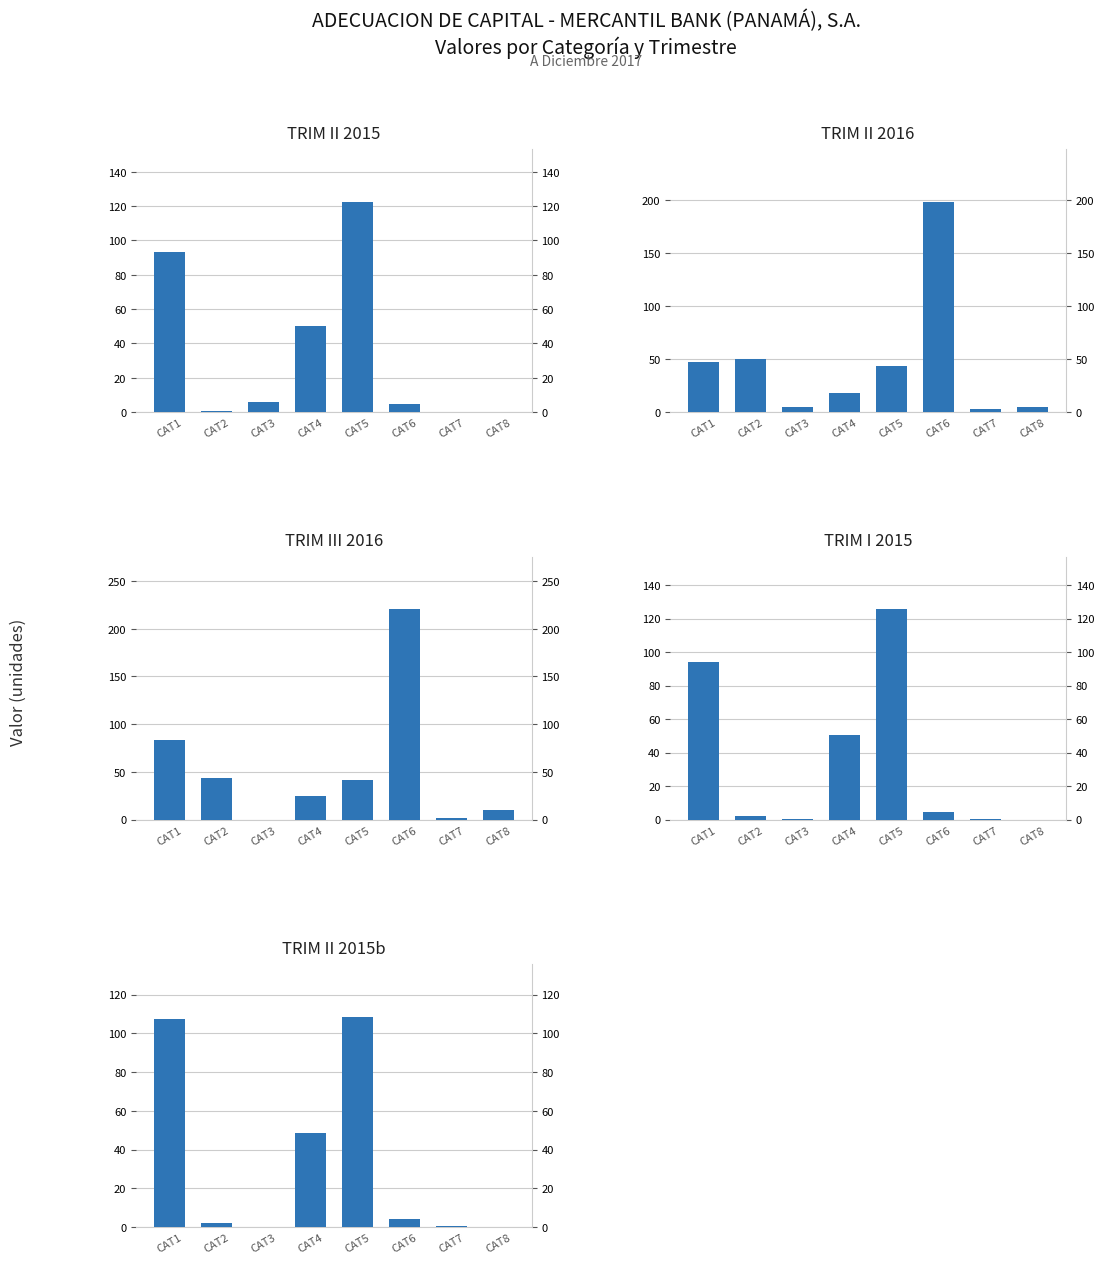

At which category is the sum across all series the highest?

CAT5